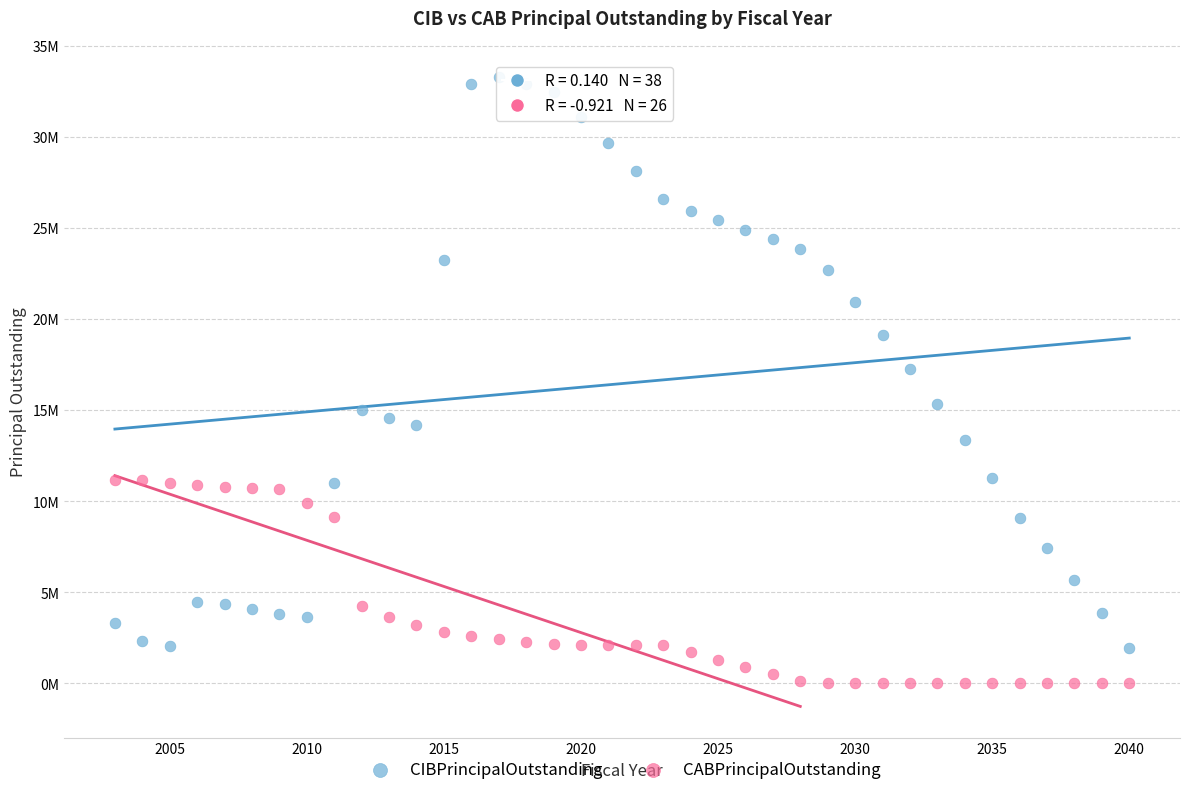

Which series reaches the minimum Y coordinate?

CABPrincipalOutstanding